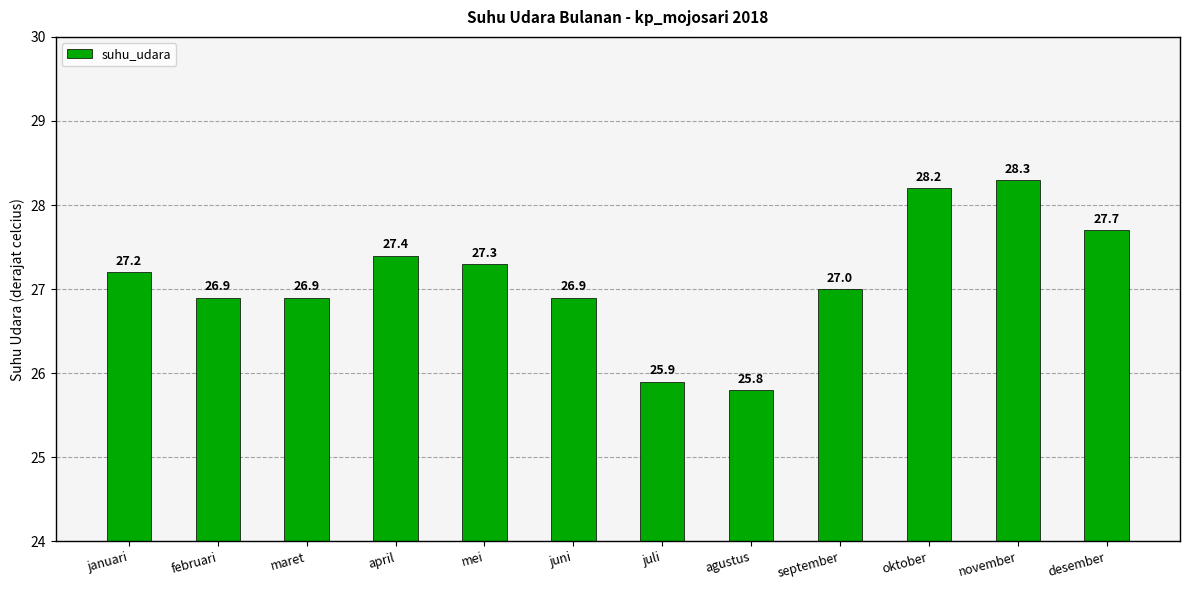

How many values are below 27?

5